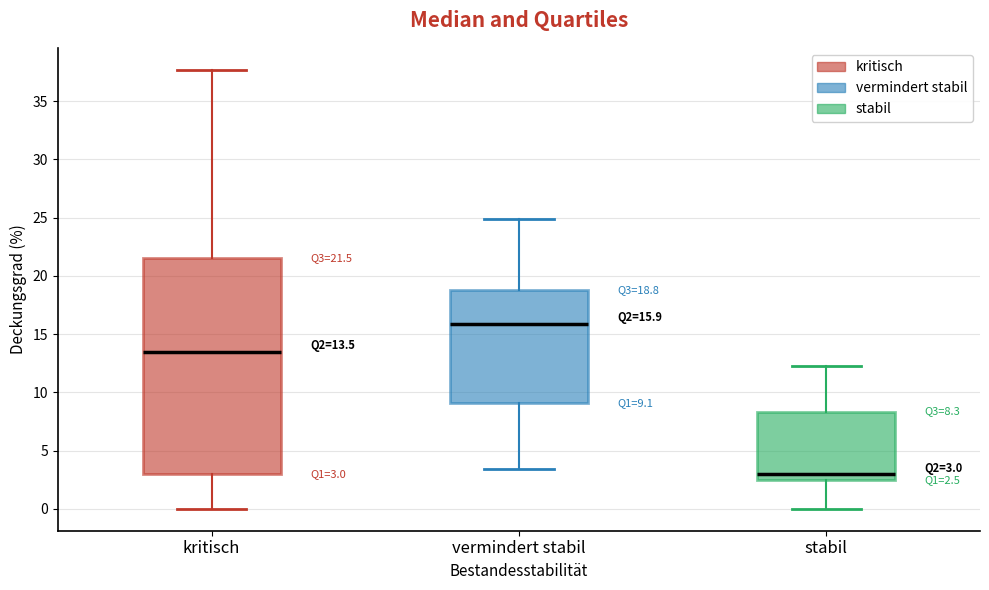

Comparing the boxes themselves (not the whiskers), which one is the tallest?

kritisch